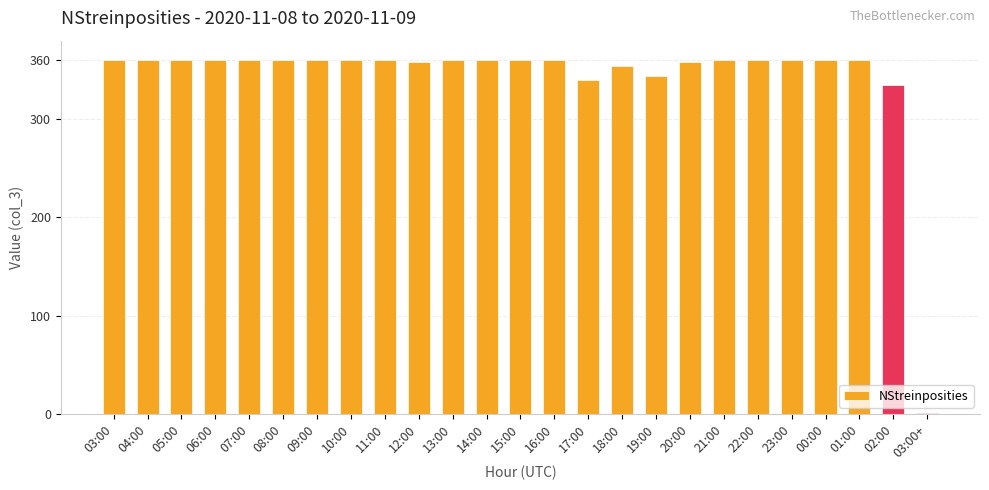

What is the sum of the values at 02:00 and 20:00?

693